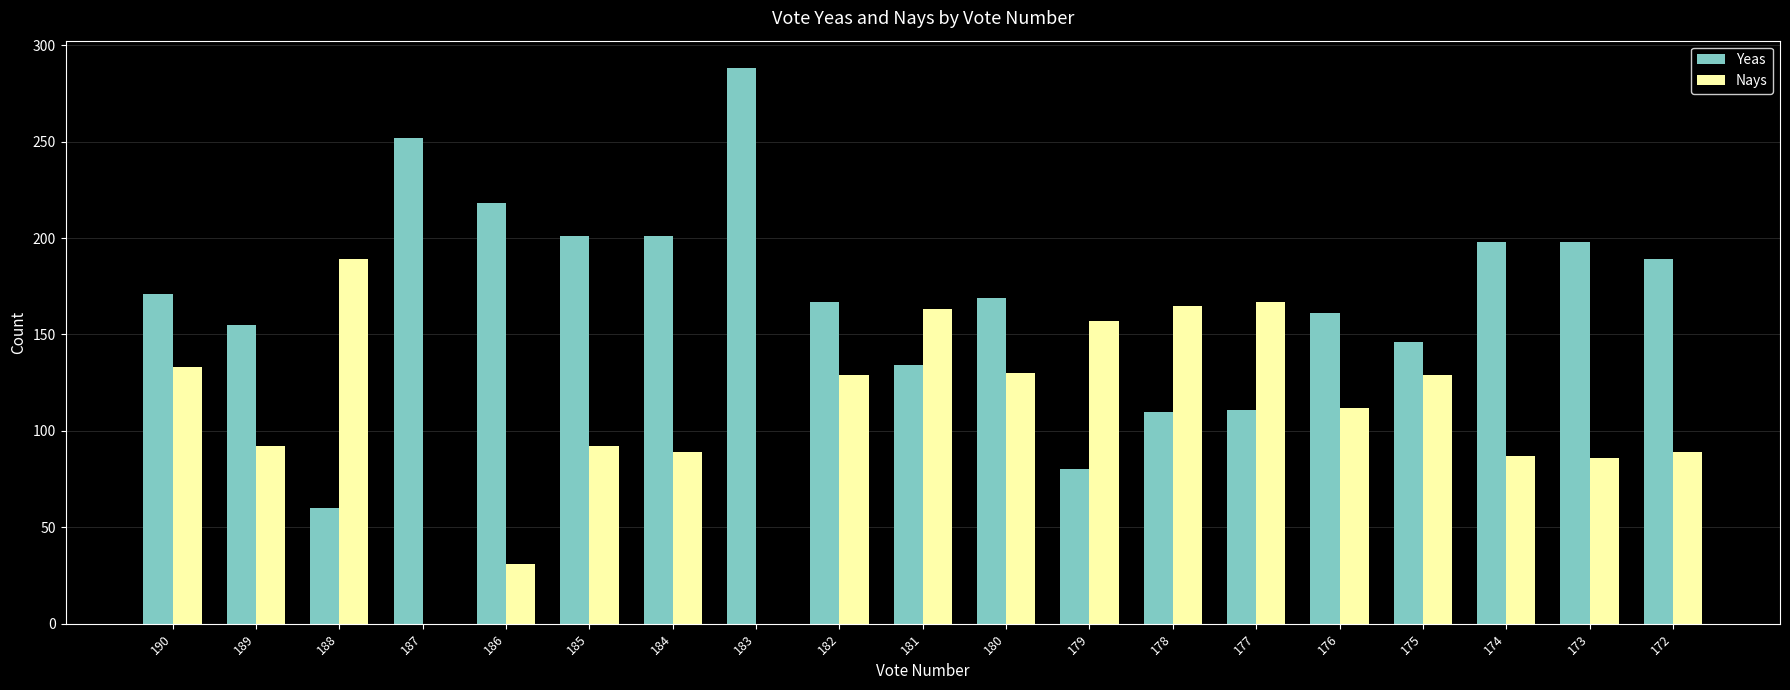

The Yeas series shows 134 at 181. True or false?

True